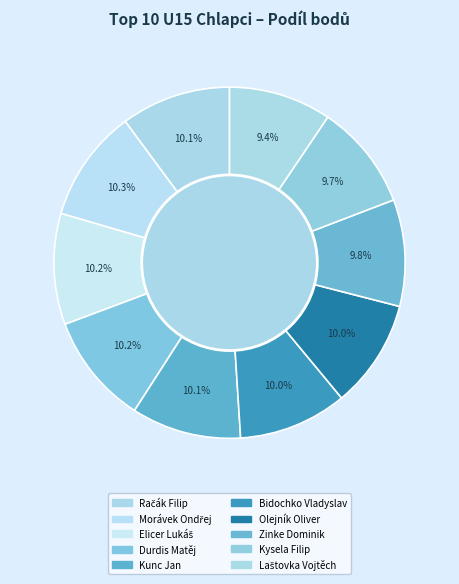

How many segments does this pie chart have?

10